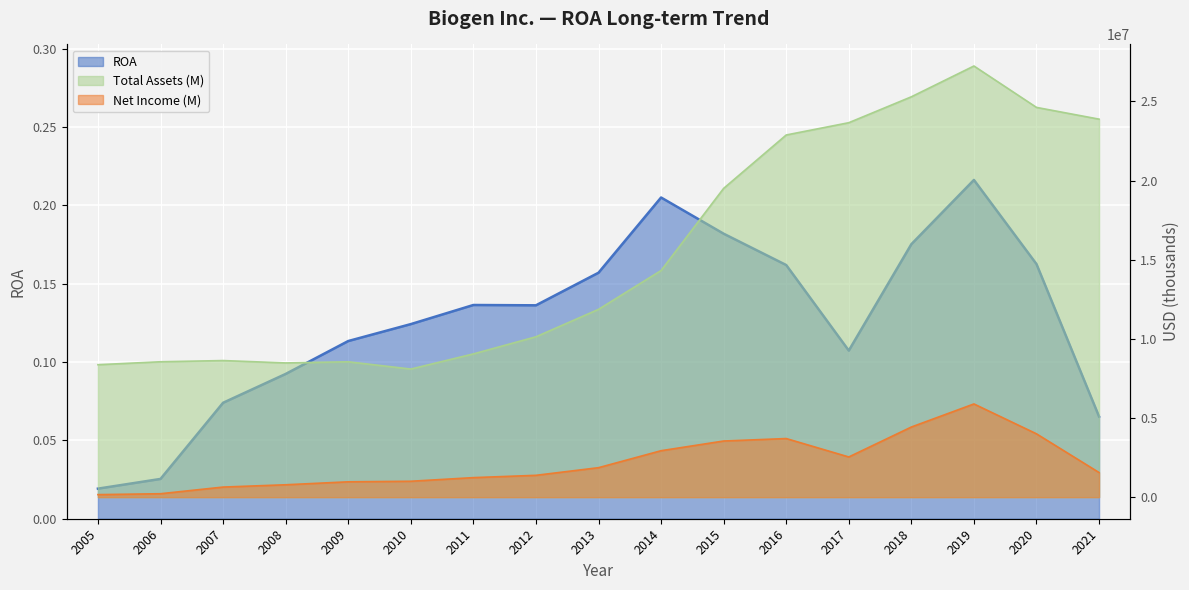

Which series has the widest spread of values?

Total Assets (M)